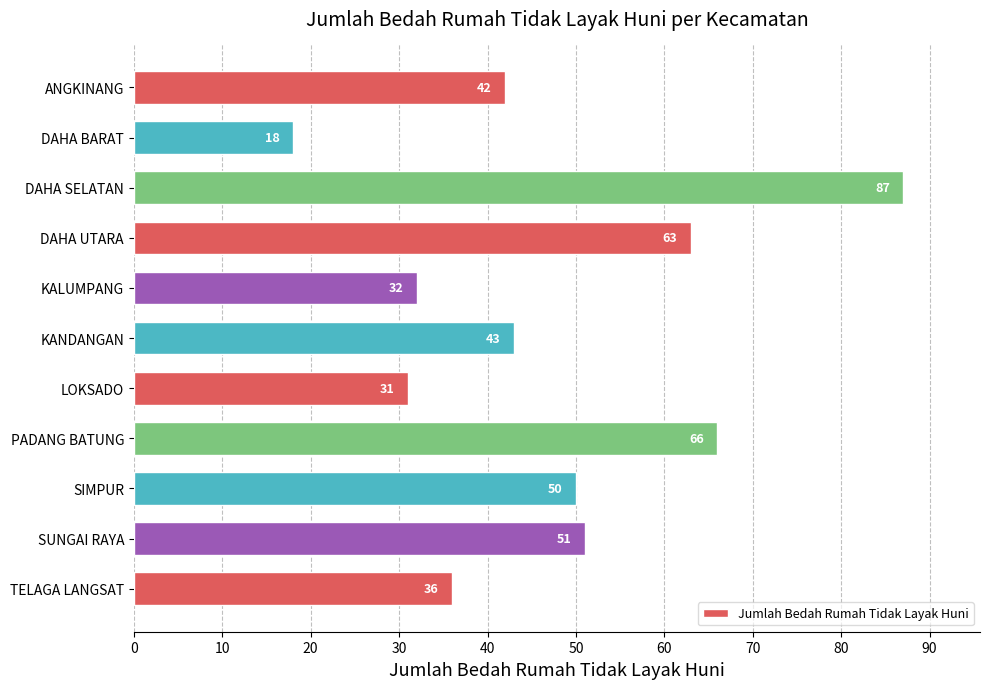

What position from the bottom is DAHA UTARA?

8